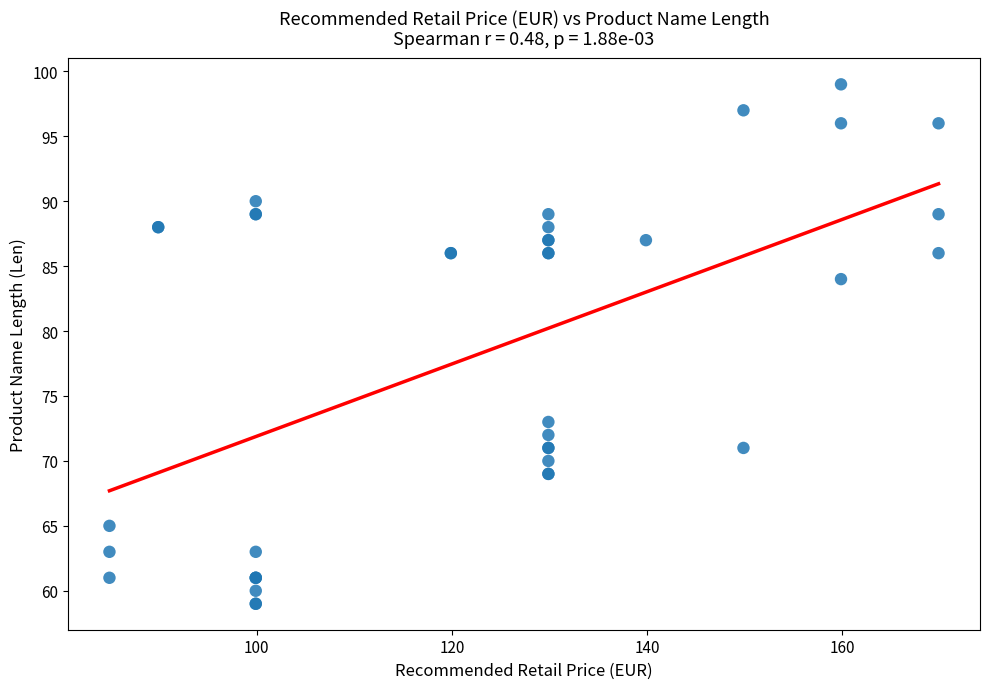

What Y value in the scatter plot is closest to 79?

84